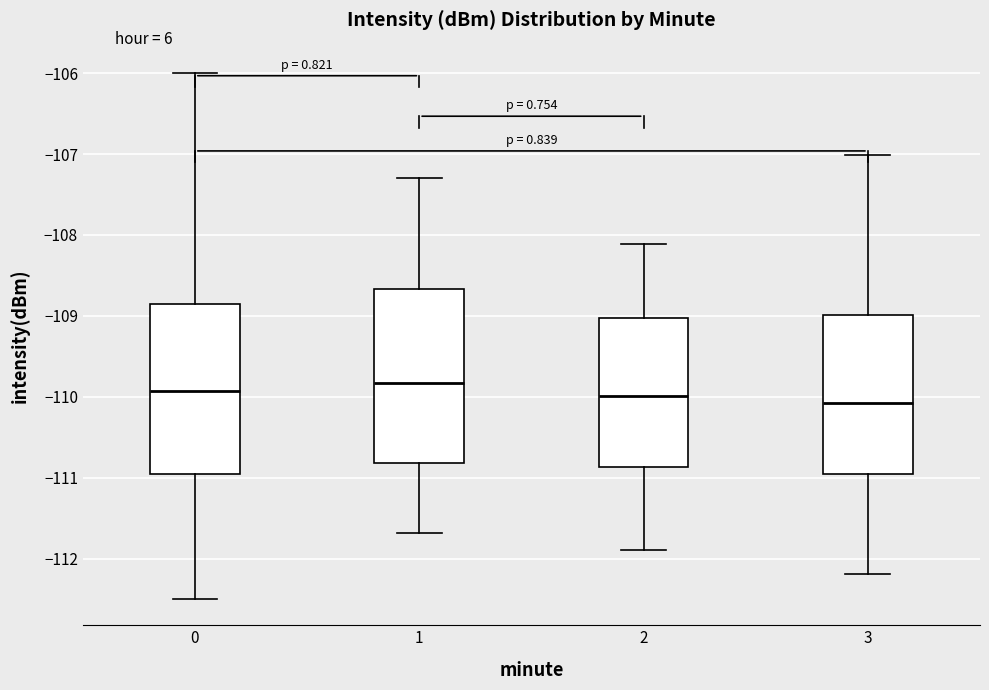

Reading left to right, transcribe this box plot: for each box, give where its median line is, the range the box spans, and where its two whiskers end, as read against the y-axis. The values are not printed on the chart, so give them approximately, as read against the axis.

0: median -109.9, box -111.0 to -108.8, whiskers -112.5 to -106.0
1: median -109.8, box -110.8 to -108.7, whiskers -111.7 to -107.3
2: median -110.0, box -110.9 to -109.0, whiskers -111.9 to -108.1
3: median -110.1, box -111.0 to -109.0, whiskers -112.2 to -107.0